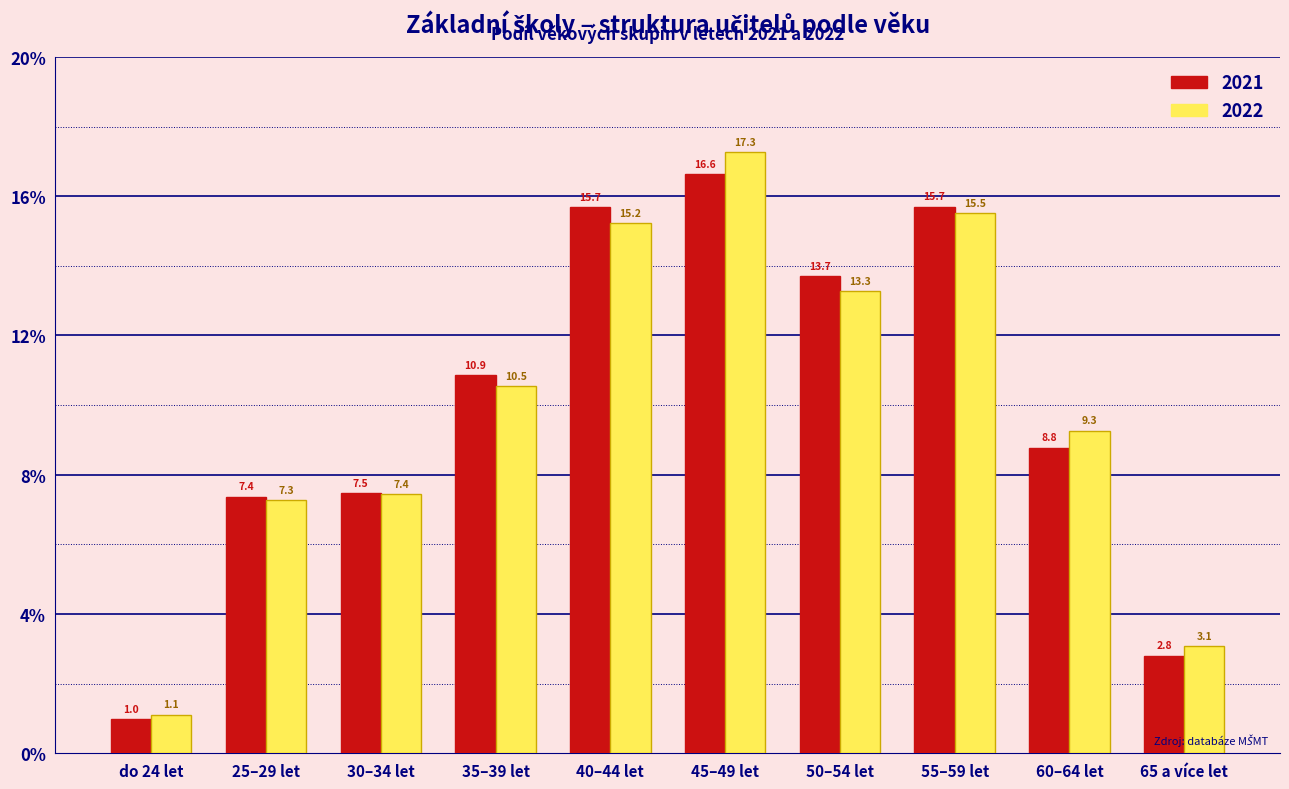

Reading left to right, transcribe all the data shown in this chart.

2021: do 24 let=1.0	25–29 let=7.4	30–34 let=7.5	35–39 let=10.9	40–44 let=15.7	45–49 let=16.6	50–54 let=13.7	55–59 let=15.7	60–64 let=8.8	65 a více let=2.8
2022: do 24 let=1.1	25–29 let=7.3	30–34 let=7.4	35–39 let=10.5	40–44 let=15.2	45–49 let=17.3	50–54 let=13.3	55–59 let=15.5	60–64 let=9.3	65 a více let=3.1